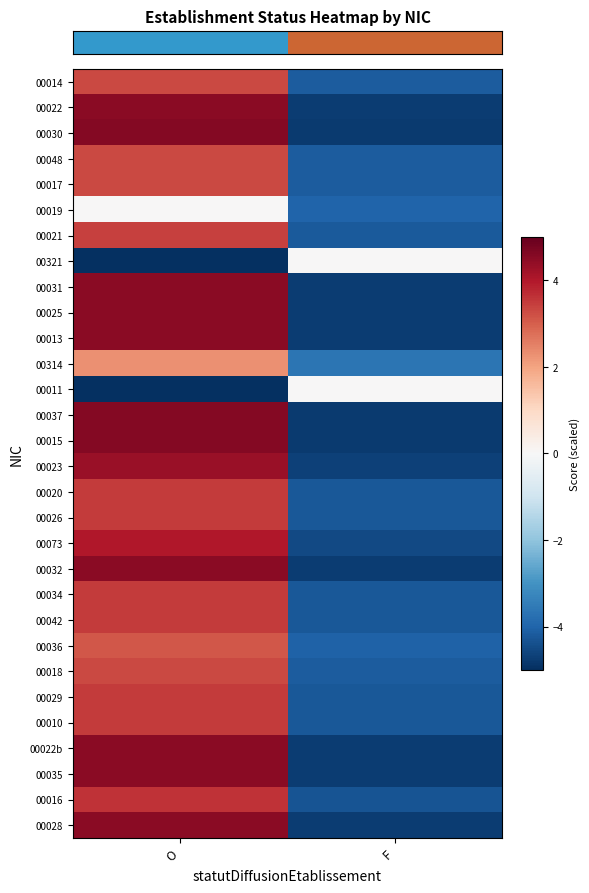

What is the maximum value shown in the chart?

4.6